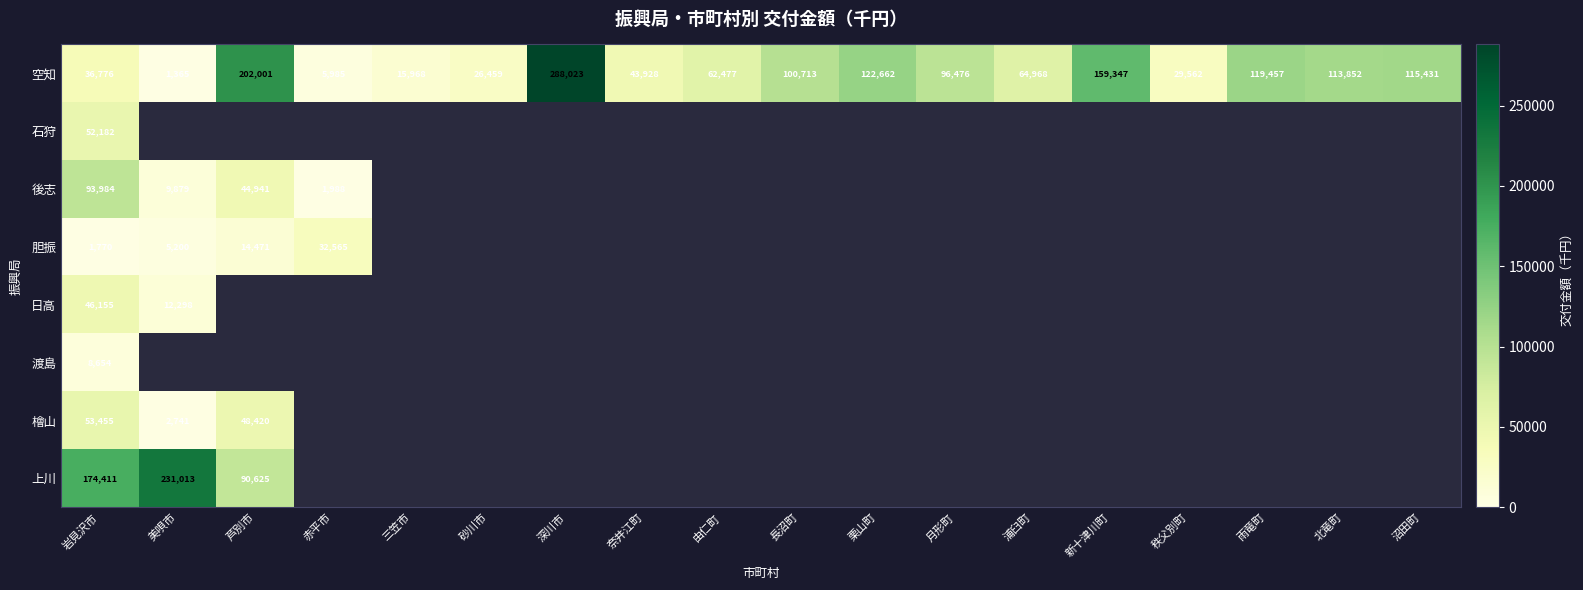

Count the number of data series in this chart.

8